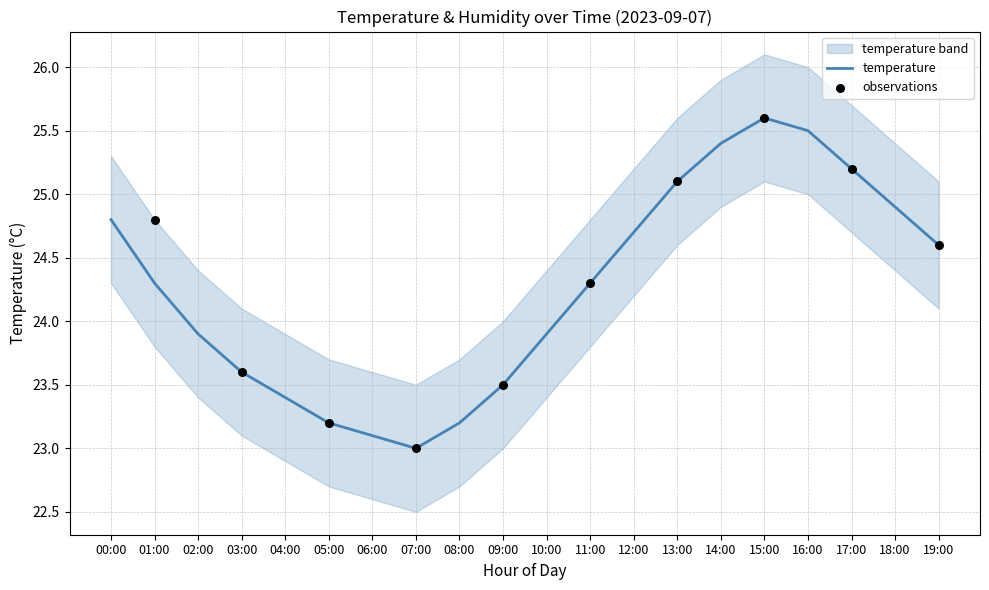

What is the change in value from 03:00 to 08:00?

-0.4